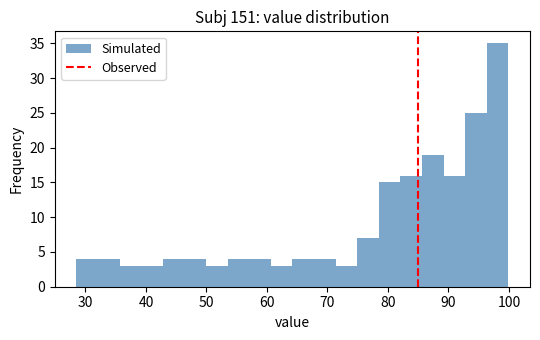

Read against the x-axis, roughly where is the centre of the tallest bar?

98